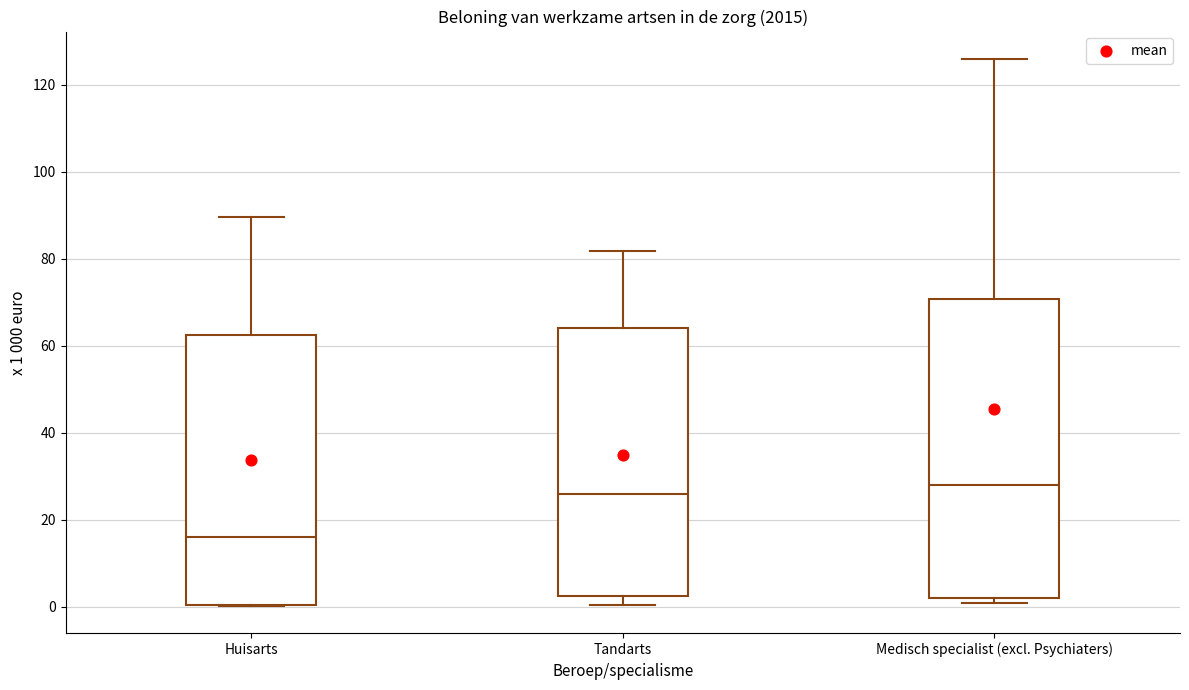

Which box's median line is the highest?

Medisch specialist (excl. Psychiaters)